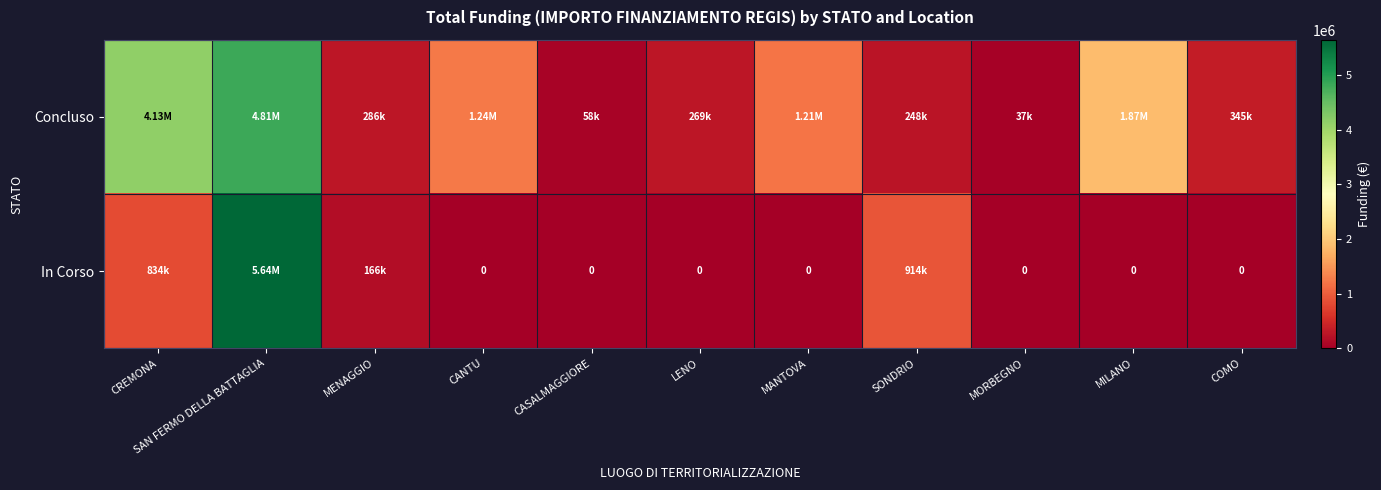

Between CREMONA and MENAGGIO, which is larger?

CREMONA